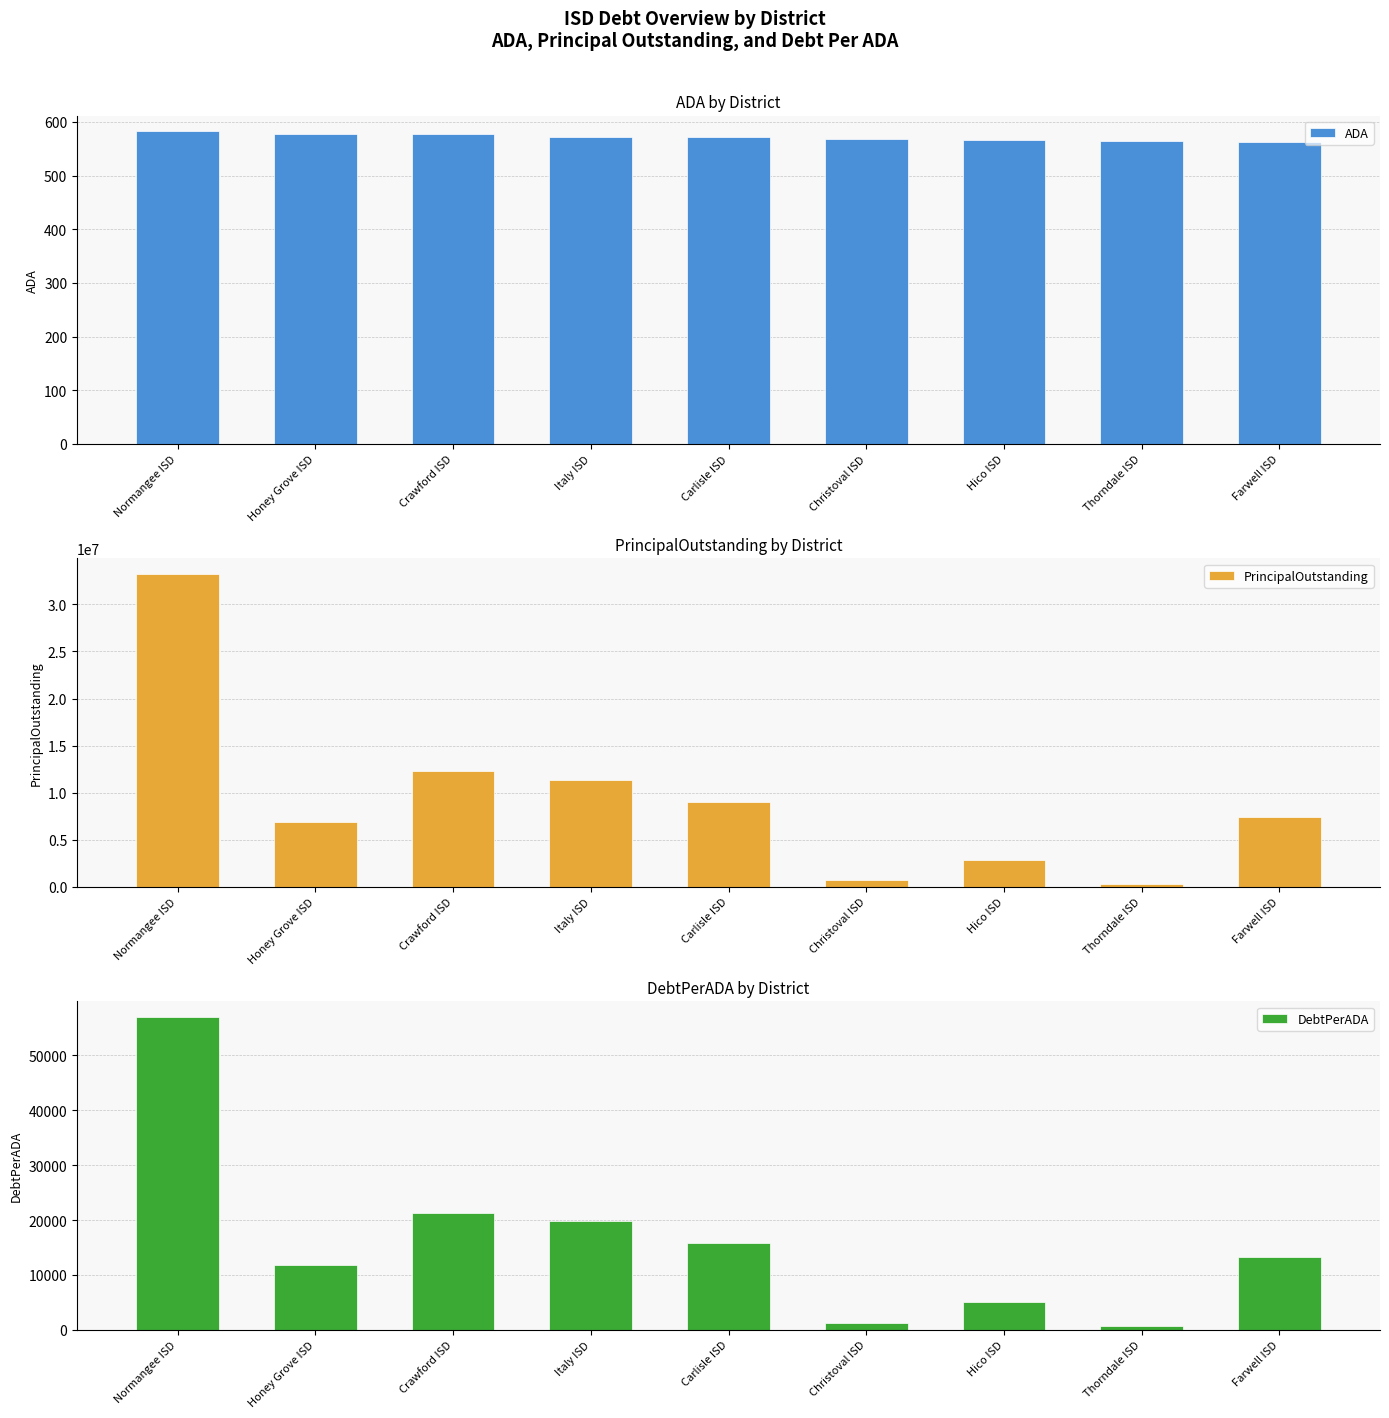

How many bars are there in each group?

3